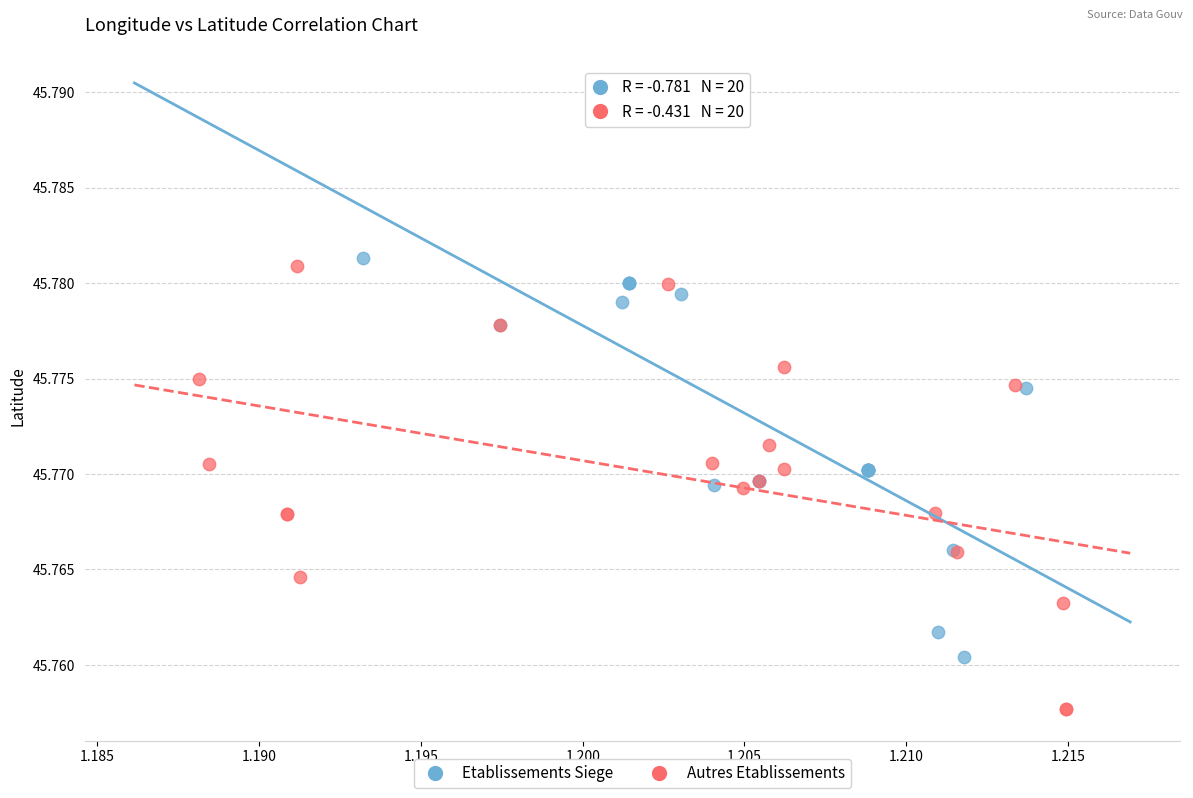

What are all the series names shown in the legend?

Etablissements Siege, Autres Etablissements